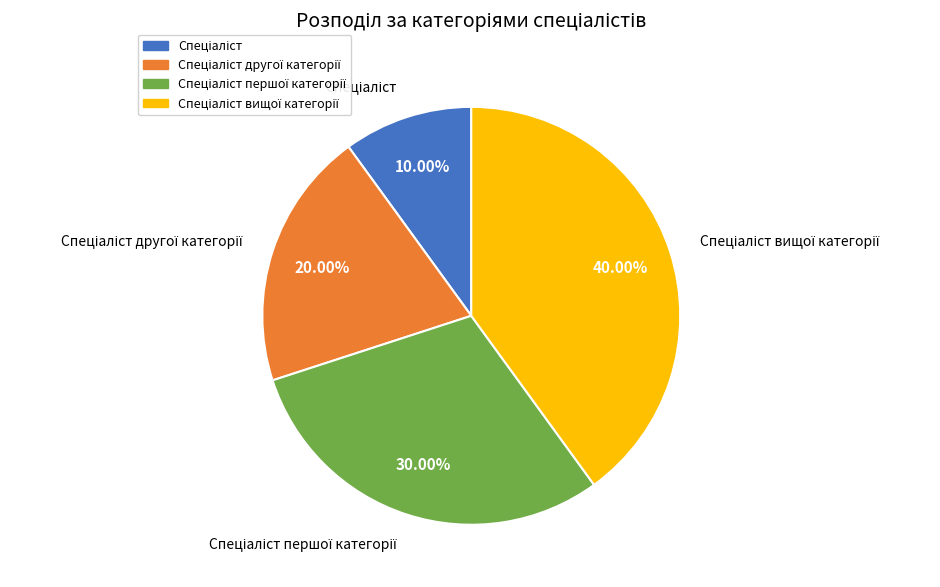

Does any single category account for the majority?

No